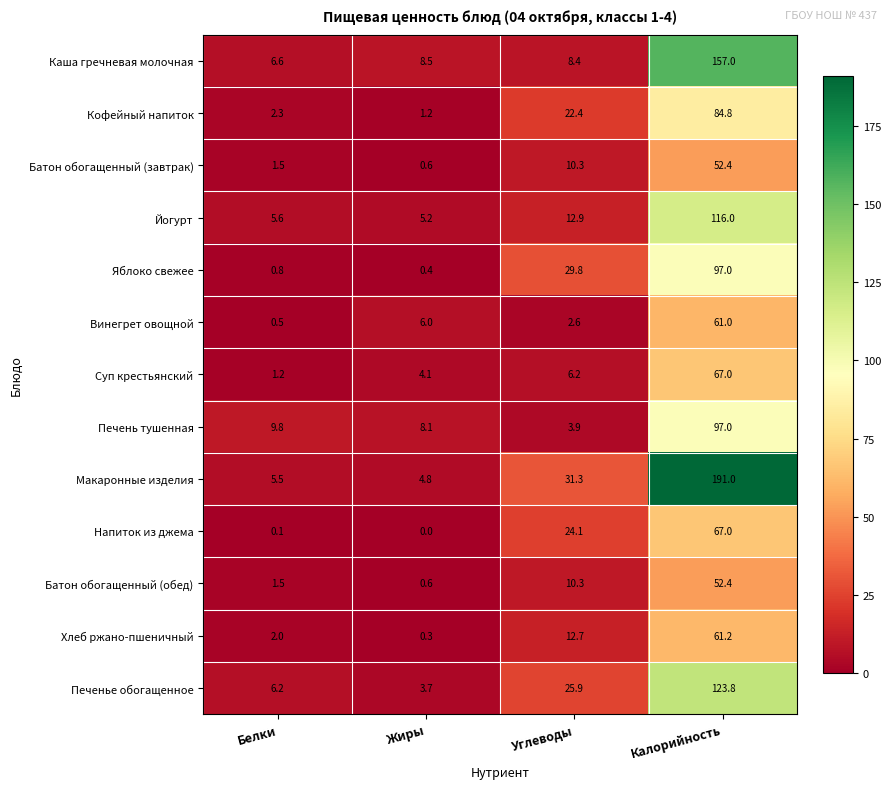

At which category is the sum across all series the highest?

Калорийность